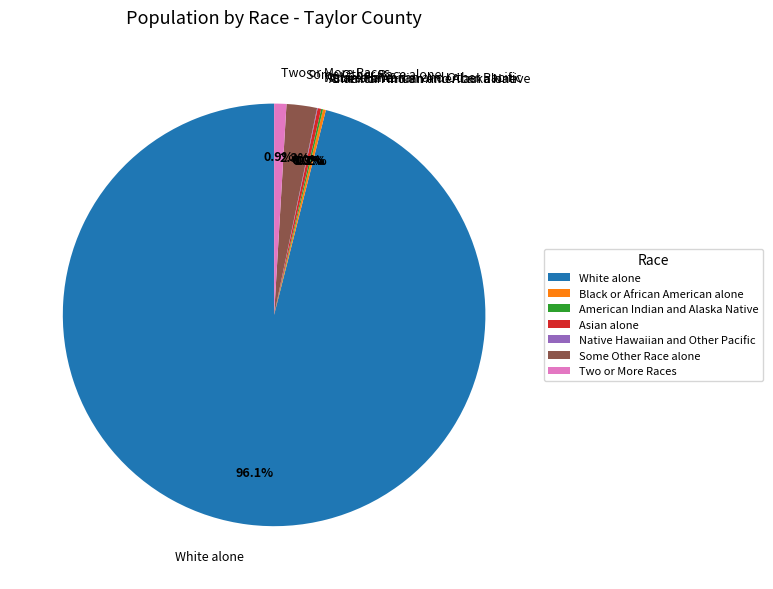

What is the majority slice?

White alone